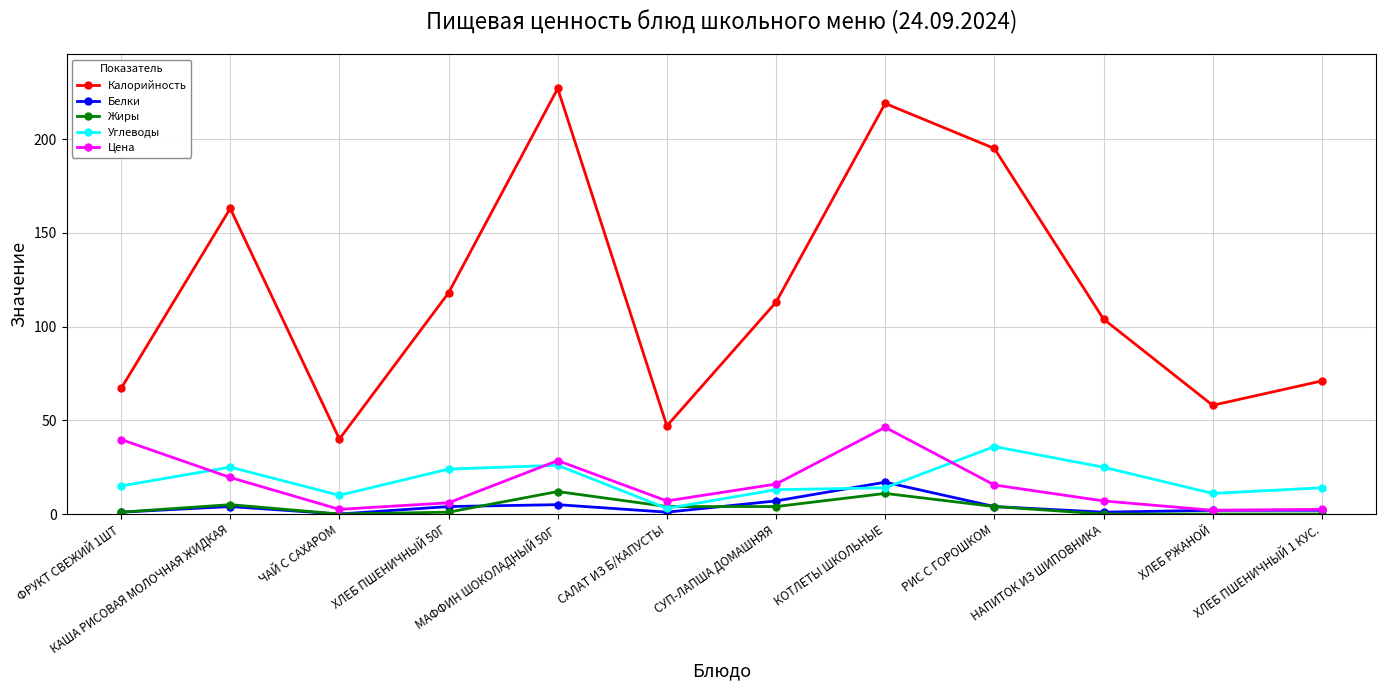

Which category has the highest value across all series?

МАФФИН ШОКОЛАДНЫЙ 50Г